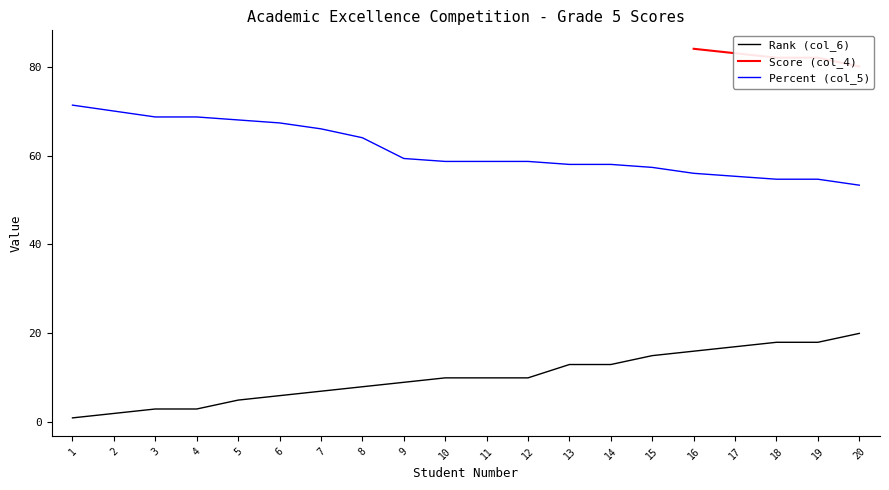

Is it true that Rank (col_6) equals 19.4 at 14?

False